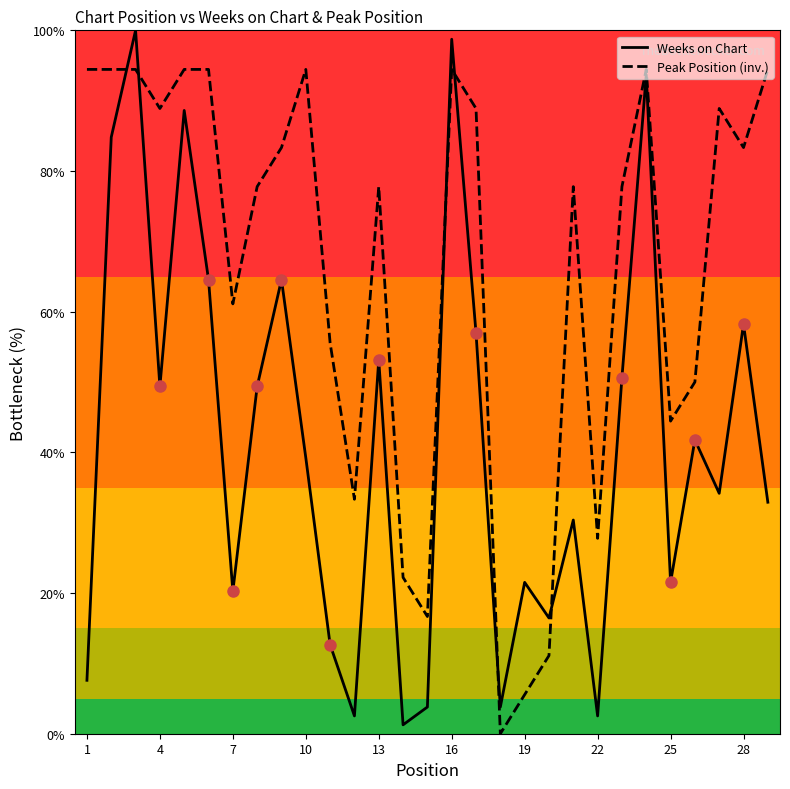

Which series has the largest total across all categories?

Peak Position (inv.)